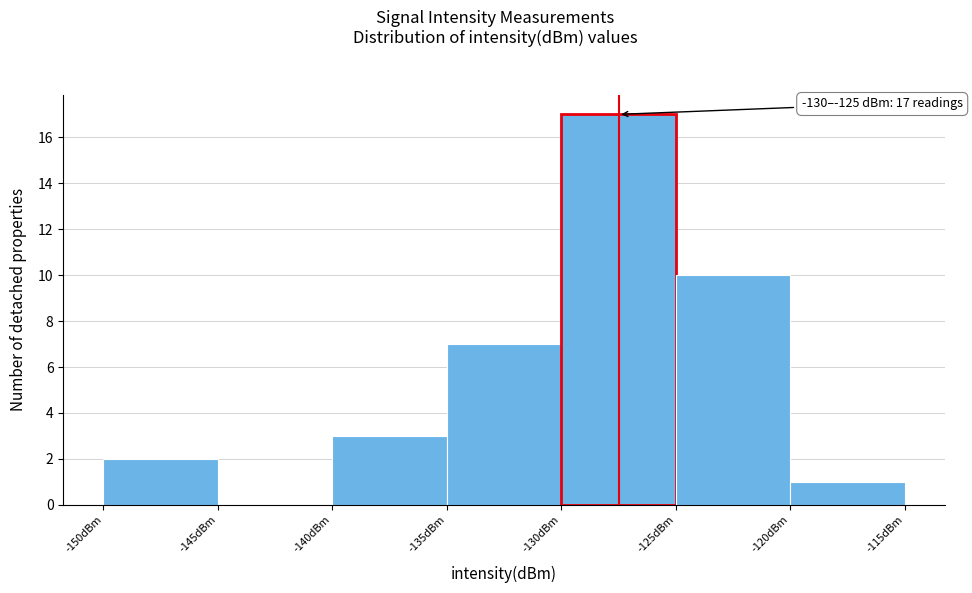

Which range on the x-axis has the tallest bar?

-130 to -125